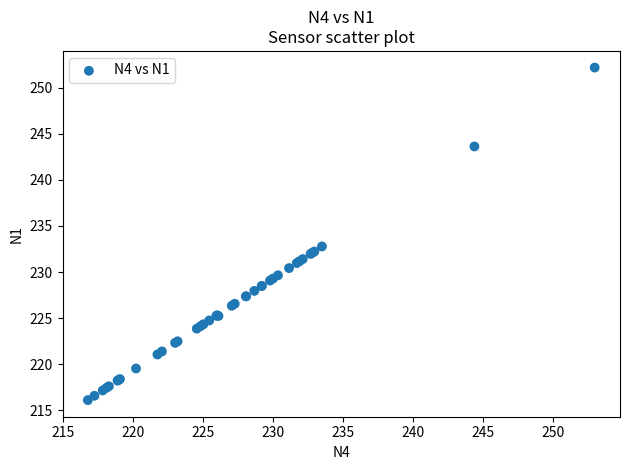

What Y value in the scatter plot is closest to 234?

232.8